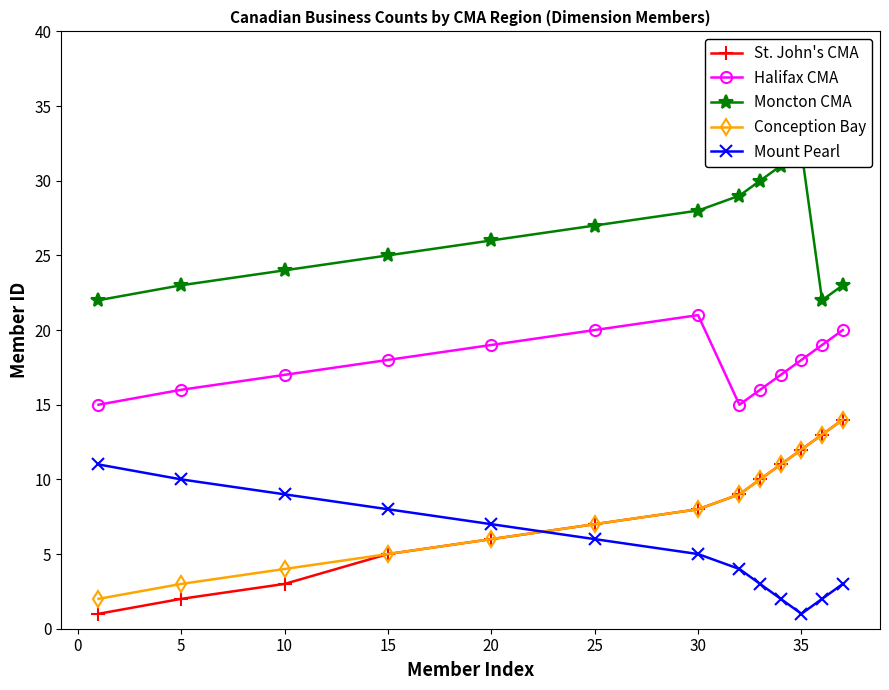

True or false: St. John's CMA has more than 1 interior local peaks.

False